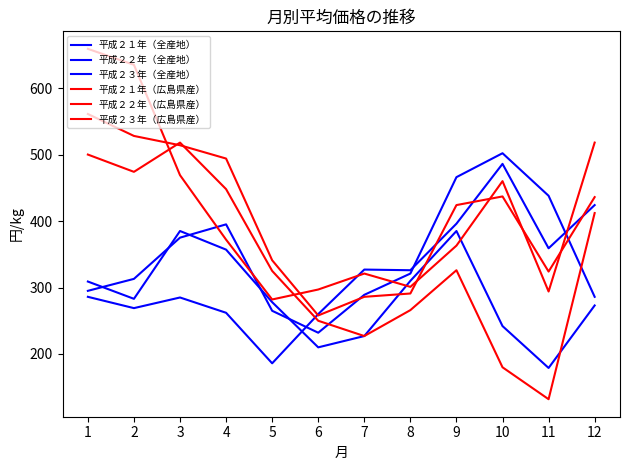

How many lines are shown in the chart?

6